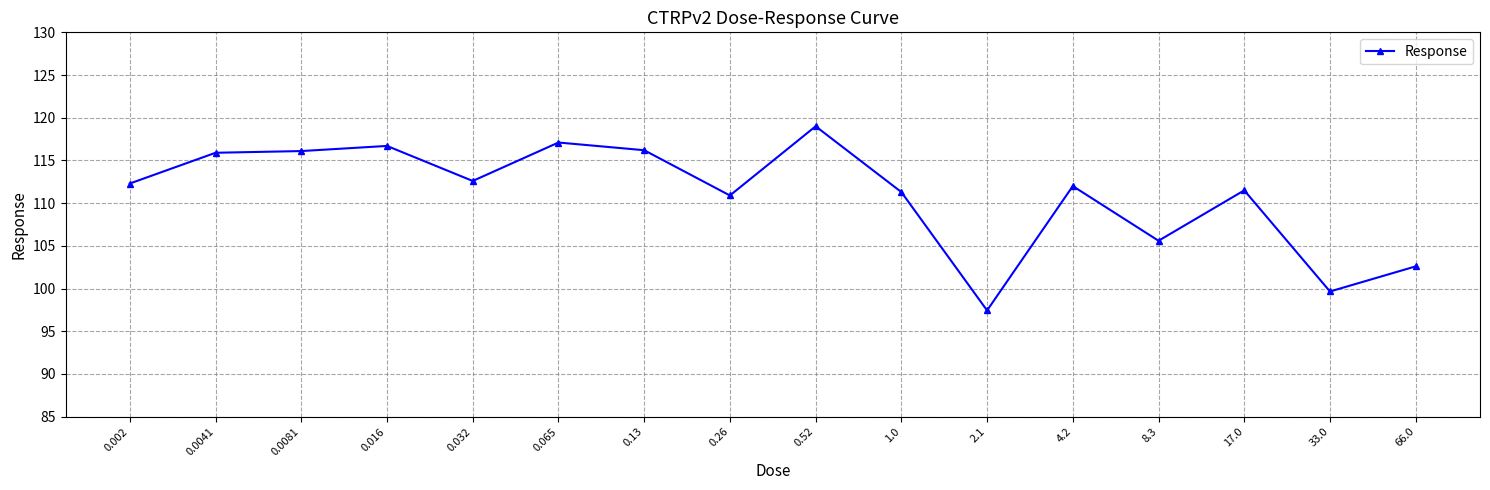

The chart shows a value of 117.1 at 0.065. True or false?

True